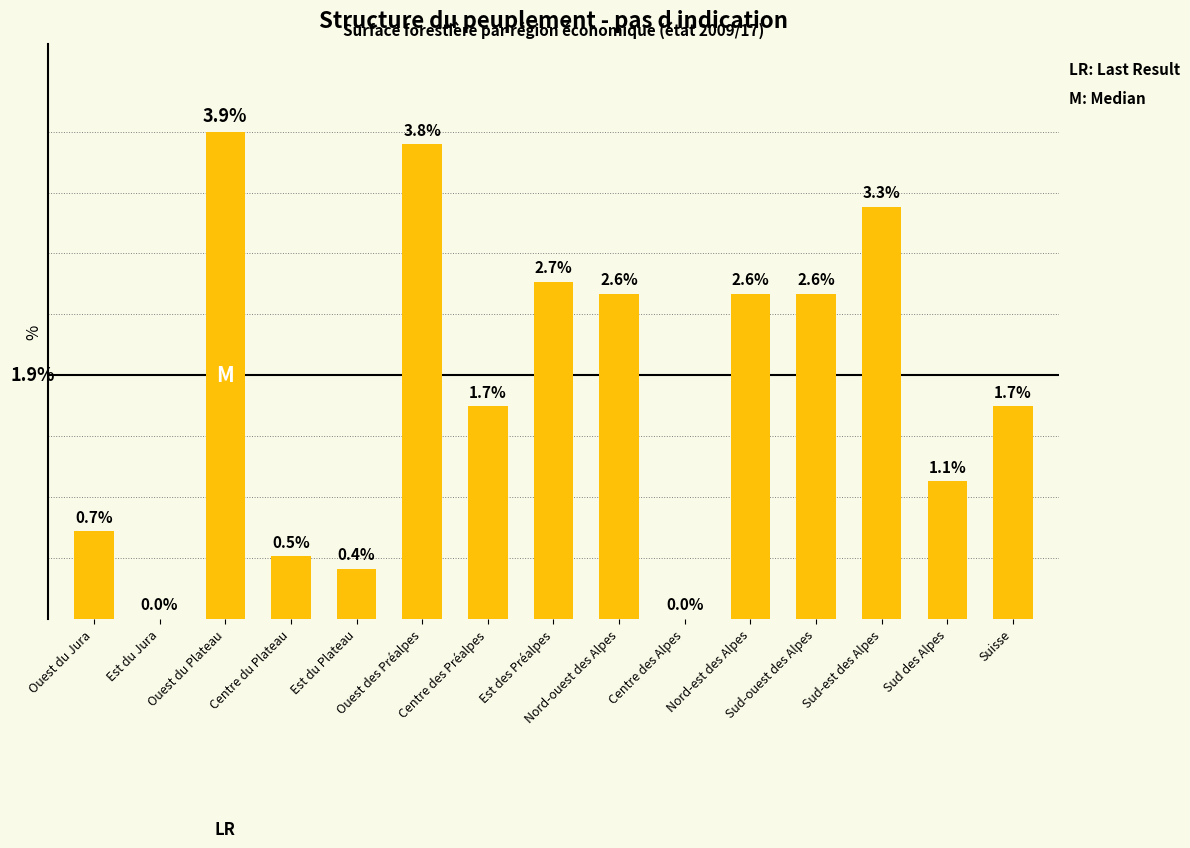

What is the label of the 7th bar from the right?

Nord-ouest des Alpes